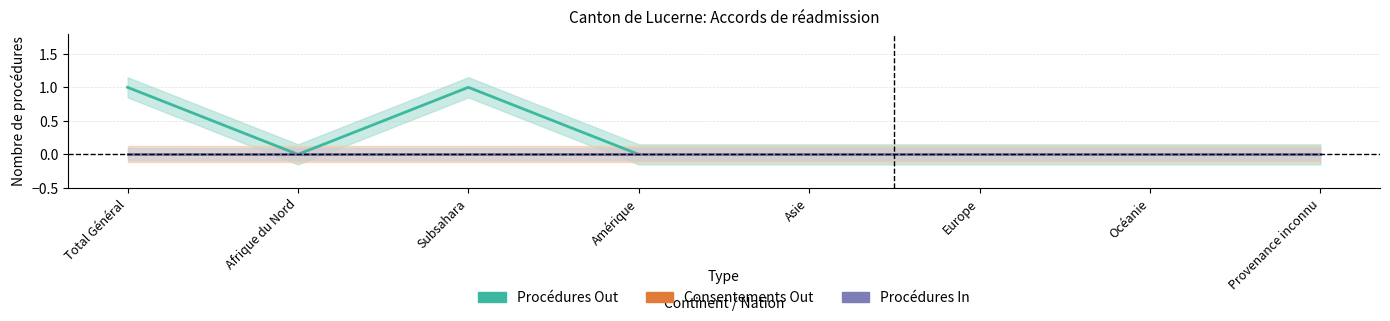

Which series has the largest range (max minus min)?

Procédures Out